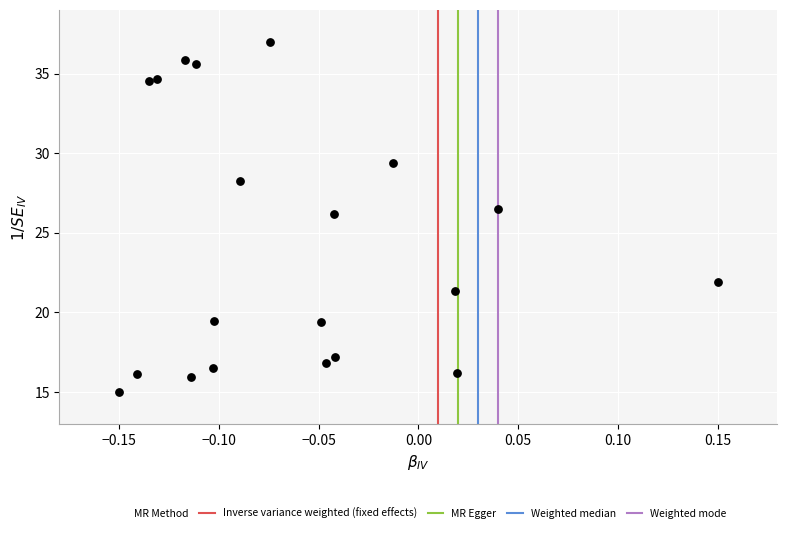

What is the range of X values (max minus min)?

0.3